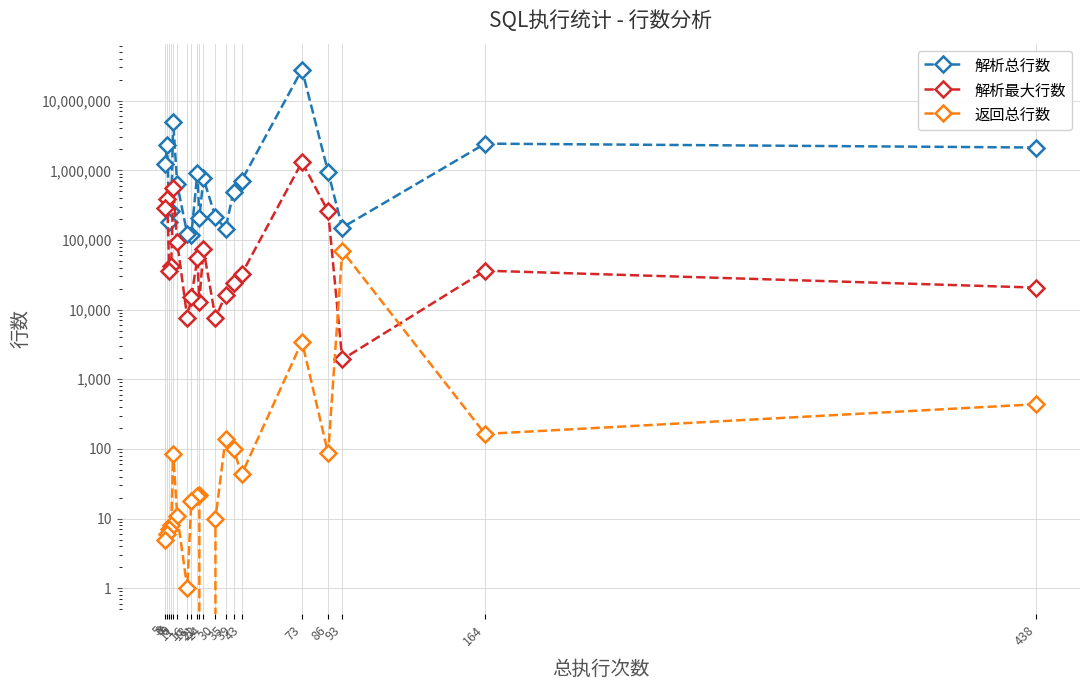

After their last crossing, which series has the higher values: 解析最大行数 or 返回总行数?

解析最大行数